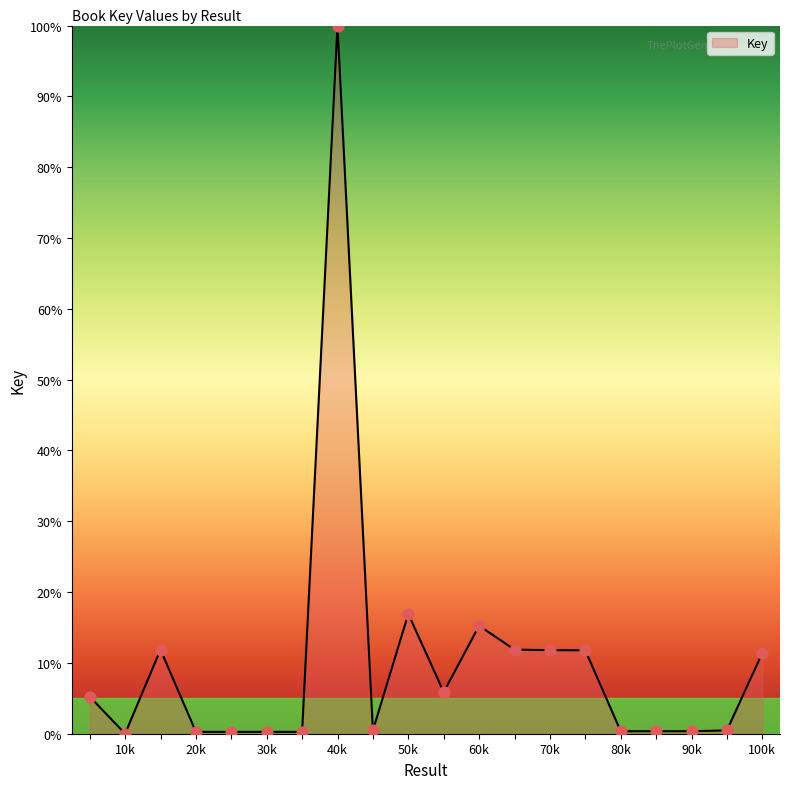

What is the greatest value displayed?

100.0